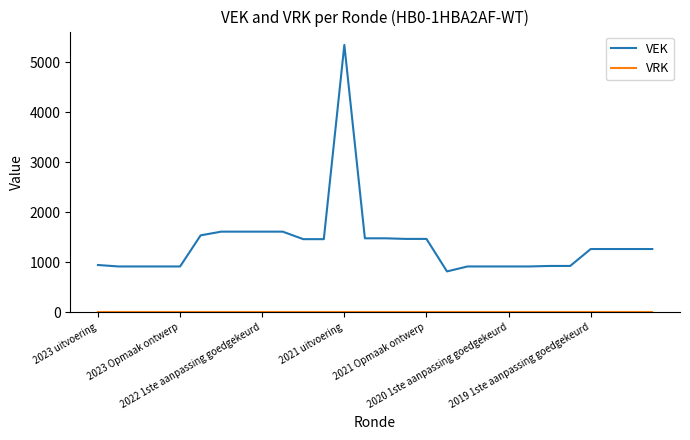

How many lines are shown in the chart?

2